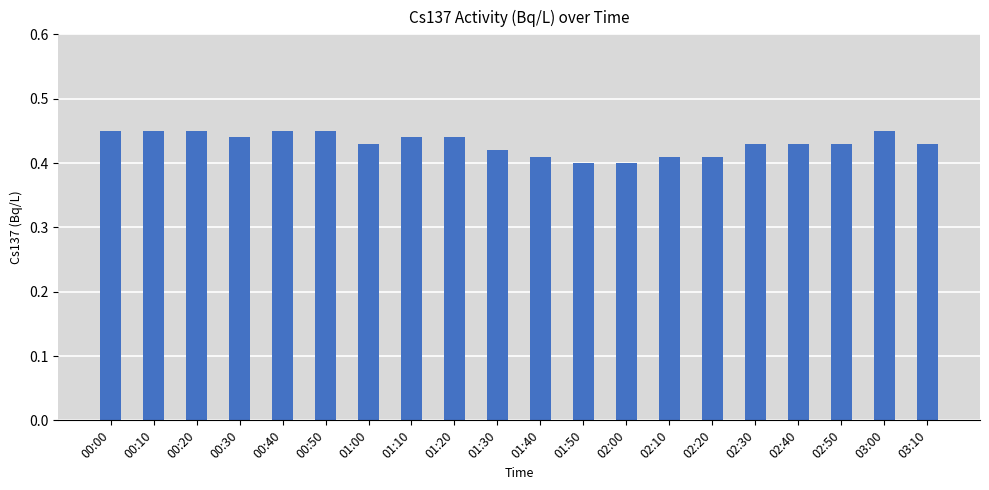

What is the sum of the values at 03:00 and 00:40?

0.9